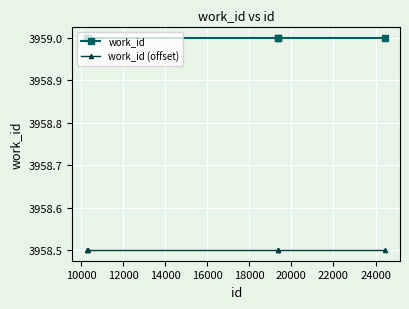

What is the greatest value displayed?

3959.0